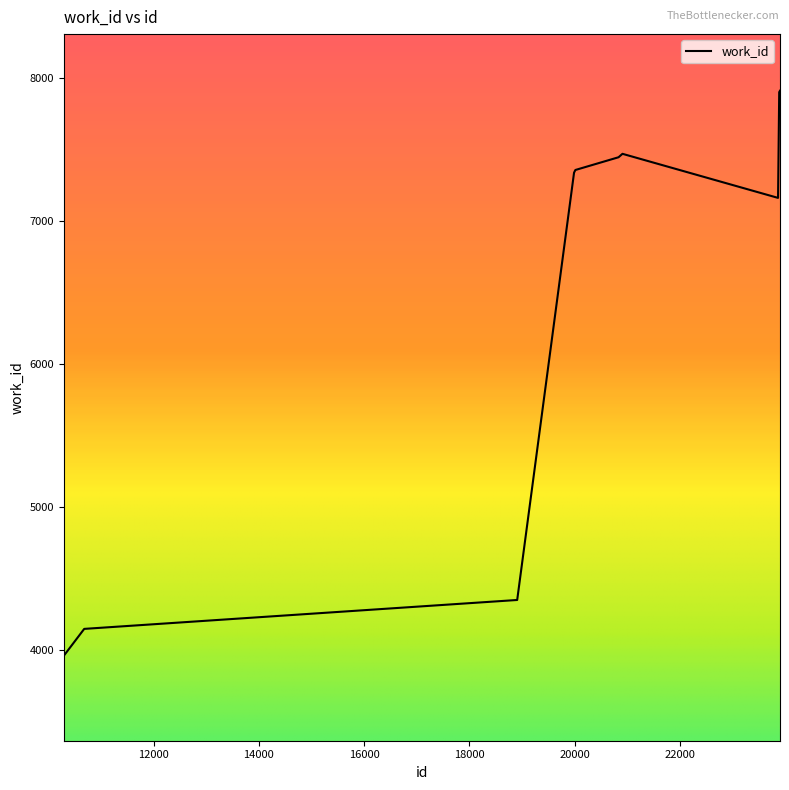

What is the difference between the second highest and second lowest values?

3751